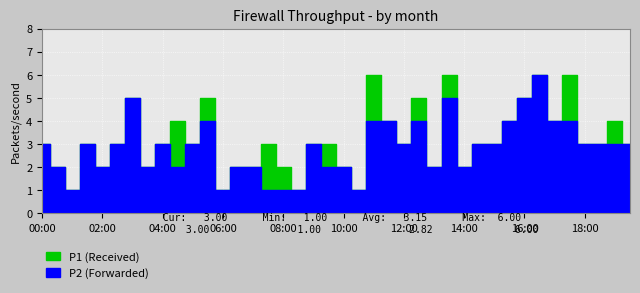

What are all the series names shown in the legend?

P1, P2